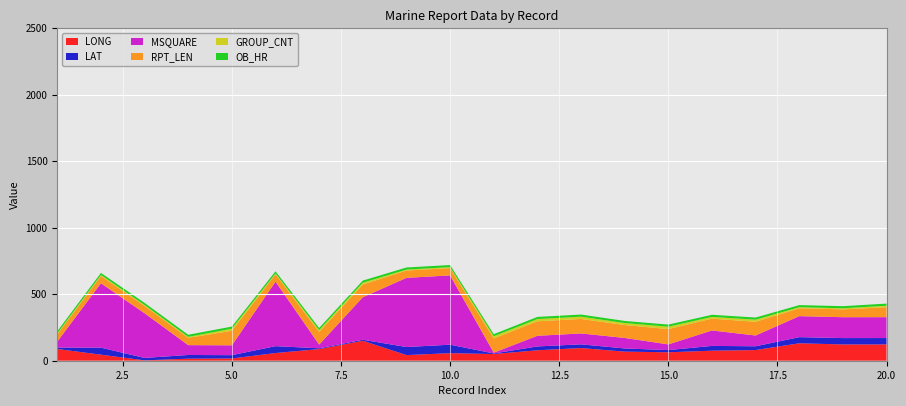

Reading left to right, extract all data points from this chart.

LONG: 88.1	45.5	2.8	15.4	16.9	57.8	87.5	150.1	42.3	56.8	50.3	78.5	95.3	68.4	63.4	75.4	80.2	131.1	122.4	122.6
LAT: 10.7	52.8	18.1	27.8	24.9	51.7	5.9	7.5	60.7	63.8	4.4	28.9	27.9	23.8	16.4	36.0	28.5	46.1	47.8	47.9
MSQUARE: 45.0	484.0	336.0	74.0	74.0	485.0	28.0	320.0	520.0	521.0	6.0	80.0	82.0	79.0	43.0	116.0	81.0	158.0	157.0	157.0
RPT_LEN: 55.0	55.0	55.0	55.0	109.0	55.0	95.0	95.0	55.0	55.0	107.0	109.0	109.0	97.0	115.0	89.0	103.0	59.0	59.0	75.0
GROUP_CNT: 7.0	7.0	7.0	7.0	16.0	7.0	14.0	14.0	7.0	7.0	16.0	17.0	17.0	15.0	18.0	13.0	16.0	8.0	8.0	11.0
OB_HR: 16.0	16.0	16.0	16.0	16.0	16.0	16.0	16.0	16.0	16.0	16.0	16.0	16.0	16.0	16.0	16.0	16.0	16.0	16.0	16.0